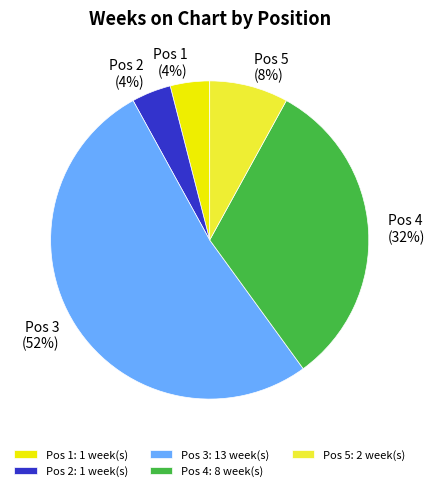

Is it true that Pos 2 is 4% of the pie?

True